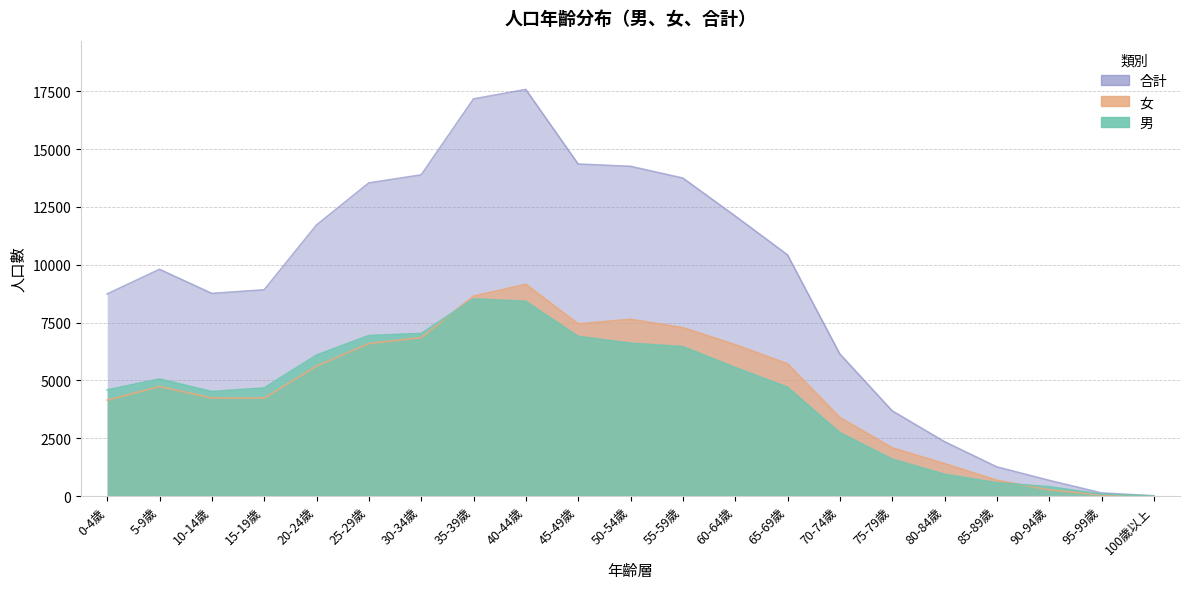

What are all the series names shown in the legend?

合計, 女, 男